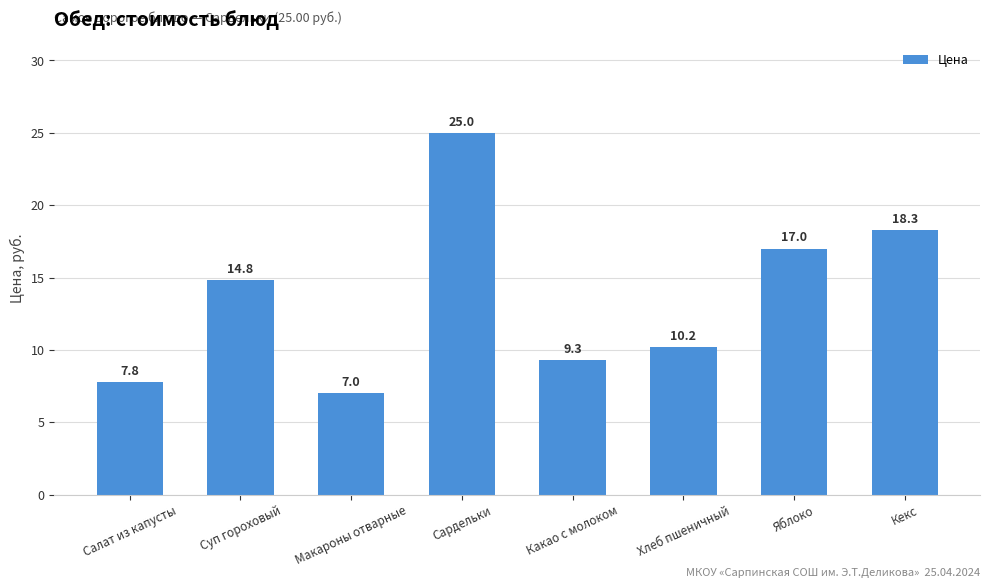

What is the smallest value displayed?

7.0